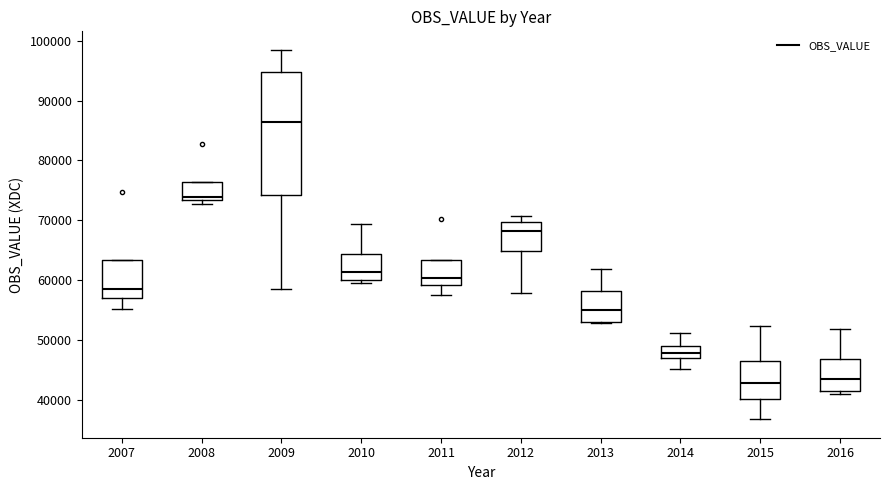

Which box has the highest median line?

2009